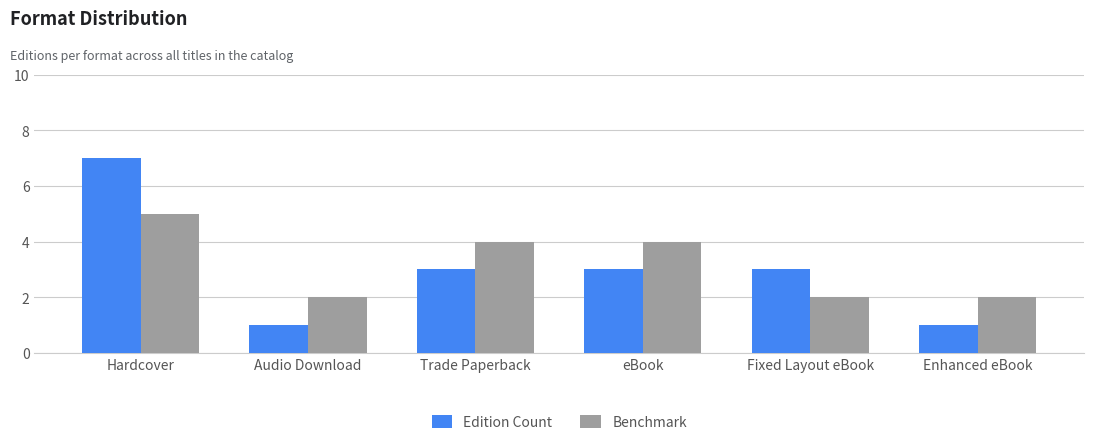

At Trade Paperback, list the series in order from largest to smallest.

Benchmark, Edition Count